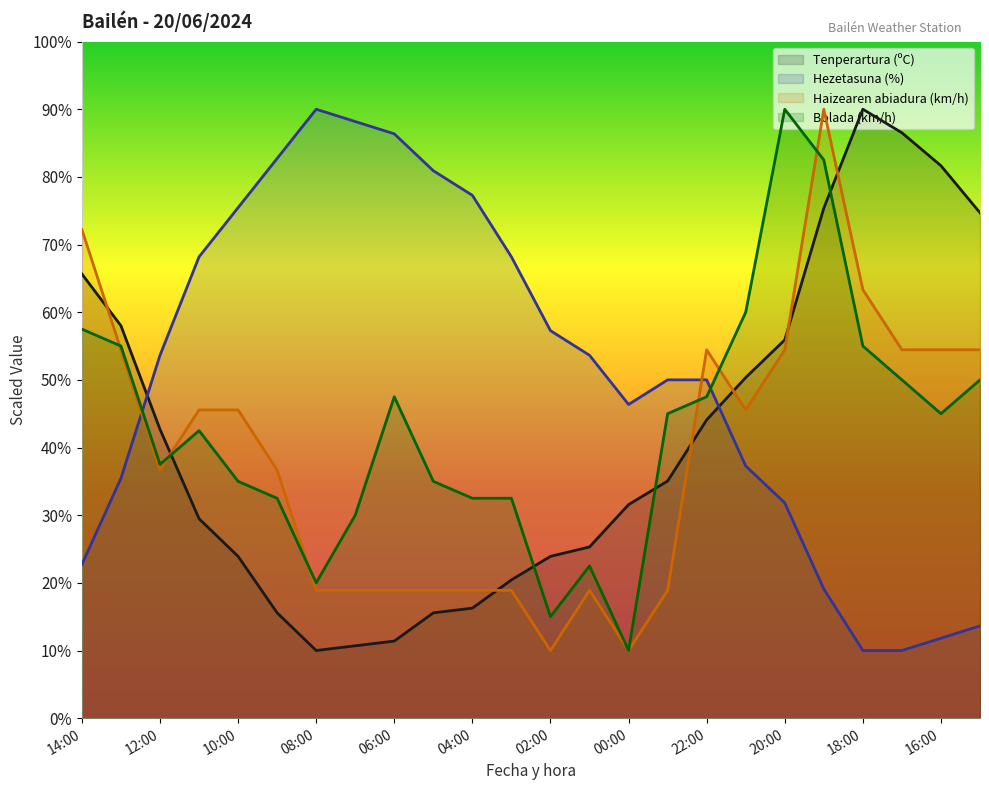

How many data points in Tenperartura (ºC) are less than 35?

12